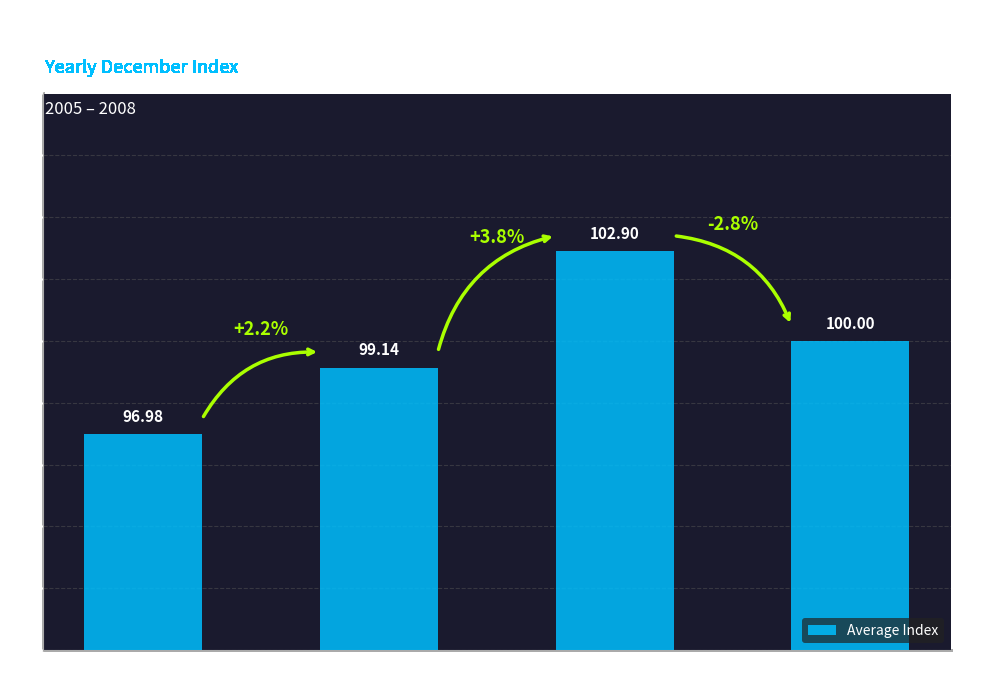

Approximately how many times larger is the value at 2007 compared to 2005?

1.1